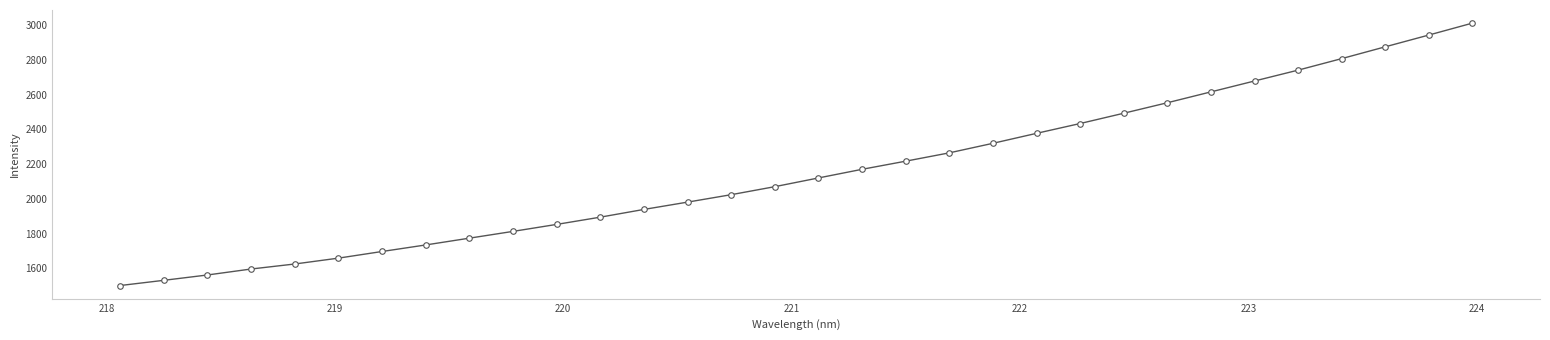

What is the average value?

2152.5